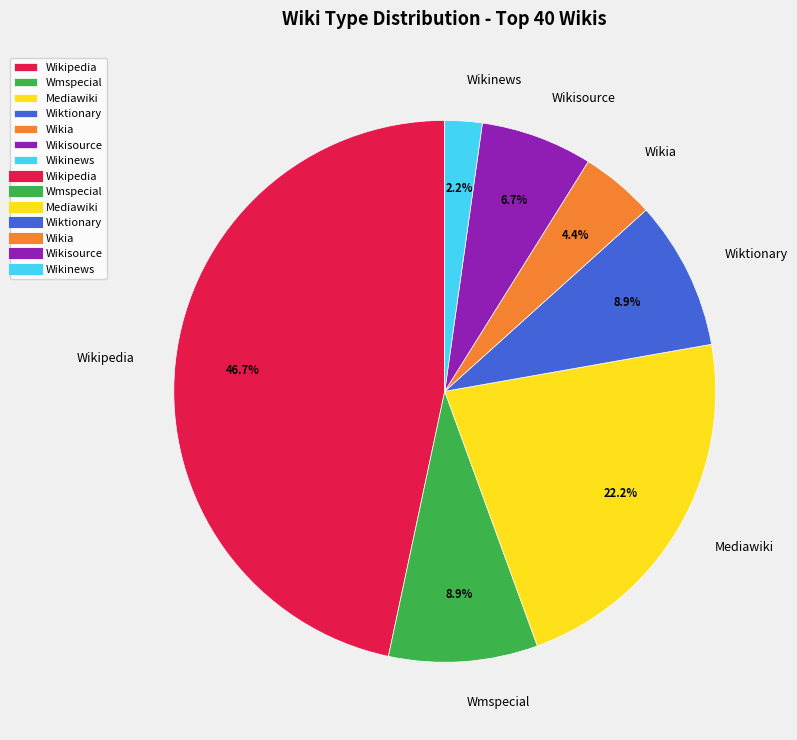

Between Wikinews and Wikisource, which is larger?

Wikisource